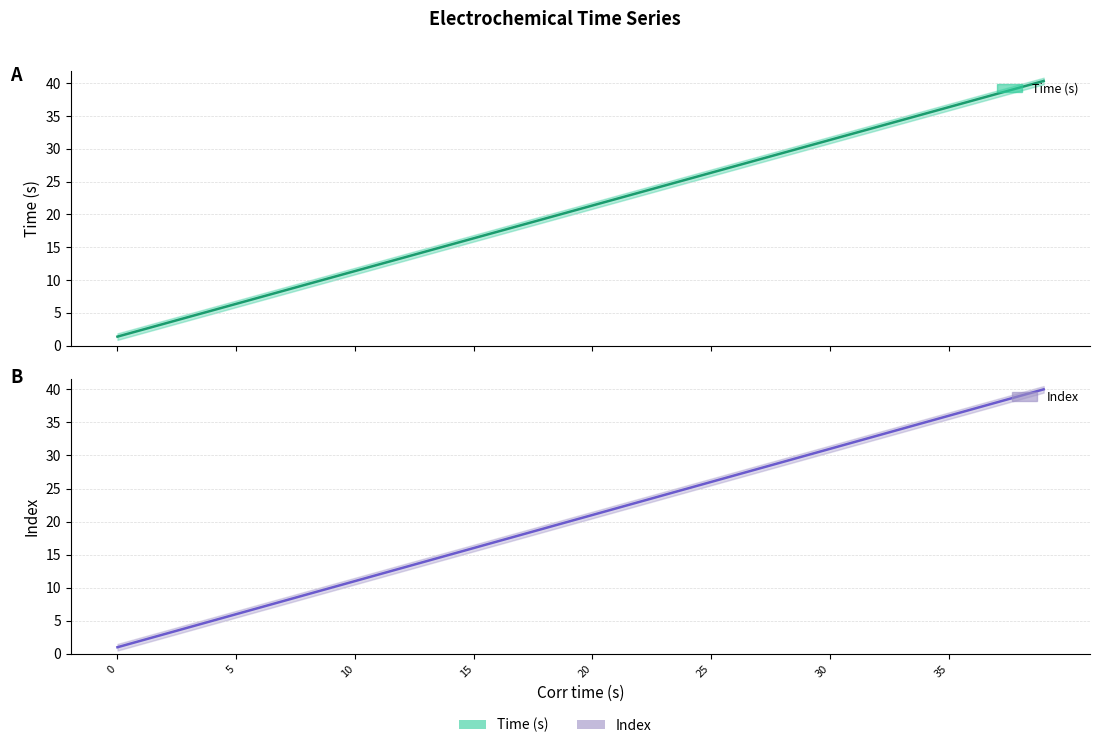

Is the value of Index at 35 greater than the value of Time (s) at 10?

Yes